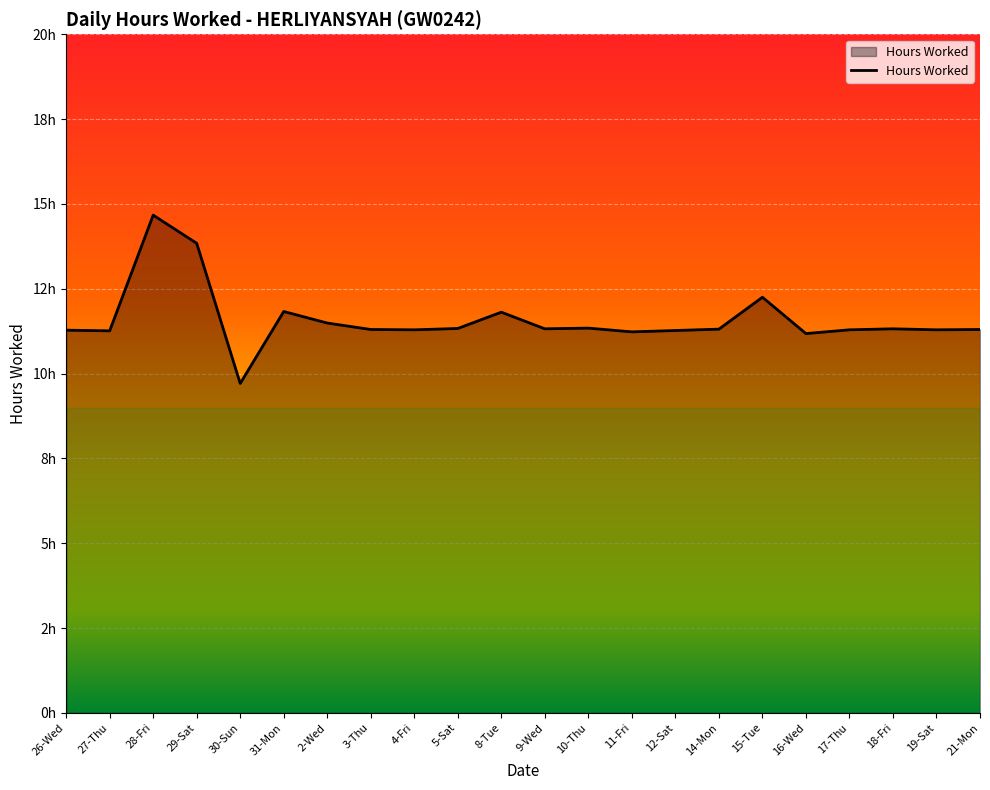

Does the chart display data point markers on the line(s)?

No